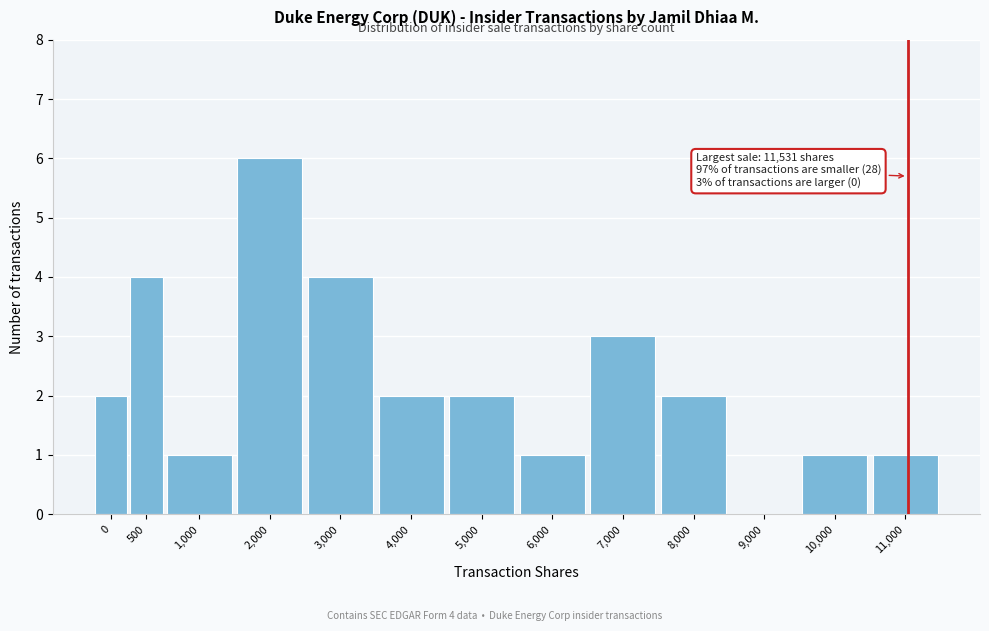

Reading left to right, what are all the values shown in this chart?

0=2	500=4	1,000=1	2,000=6	3,000=4	4,000=2	5,000=2	6,000=1	7,000=3	8,000=2	9,000=0	10,000=1	11,000=1